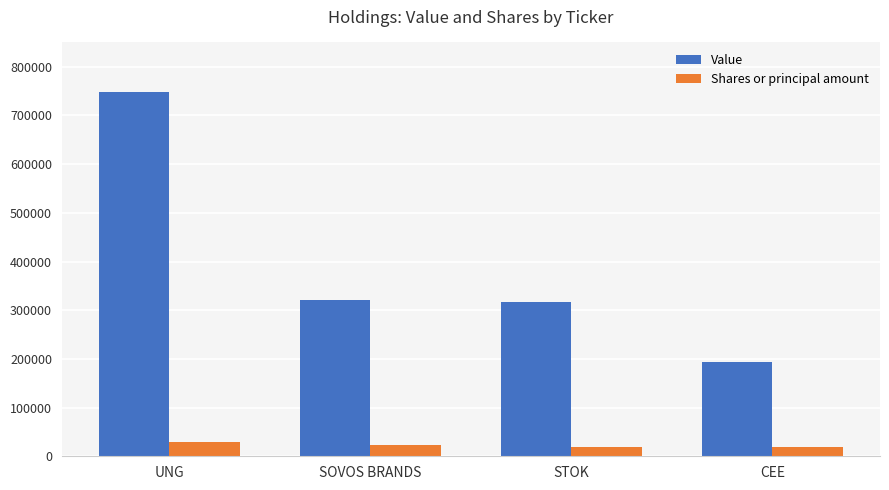

Does the chart contain any negative values?

No